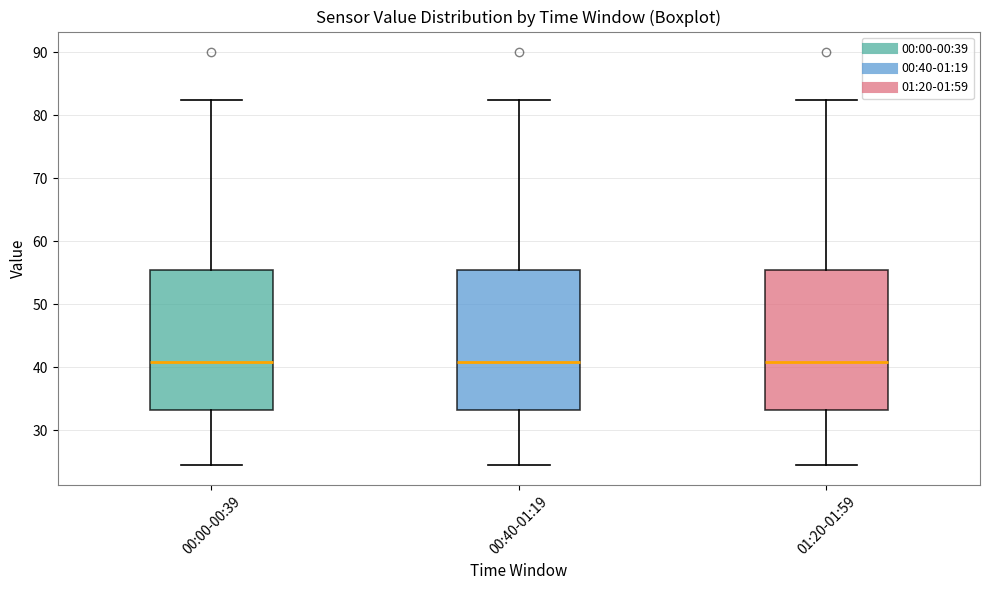

Reading left to right, read every box against the y-axis: the position of its median line, the range the box covers, and the ends of its whiskers. The values are not printed on the chart, so give them approximately, as read against the axis.

00:00-00:39: median 41, box 33 to 55, whiskers 25 to 82
00:40-01:19: median 41, box 33 to 55, whiskers 25 to 82
01:20-01:59: median 41, box 33 to 55, whiskers 25 to 82